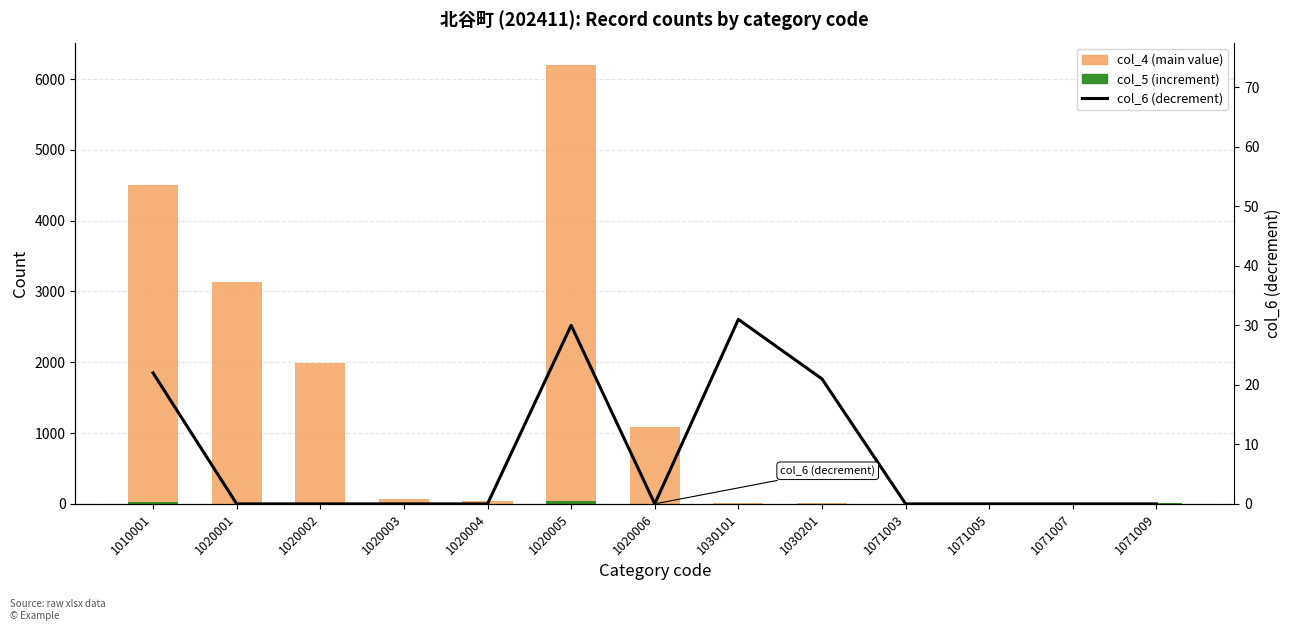

List the labels in order of col_5 (increment) value, smallest first.

1020001, 1020002, 1020003, 1020004, 1020006, 1030101, 1030201, 1071007, 1071003, 1071009, 1071005, 1010001, 1020005